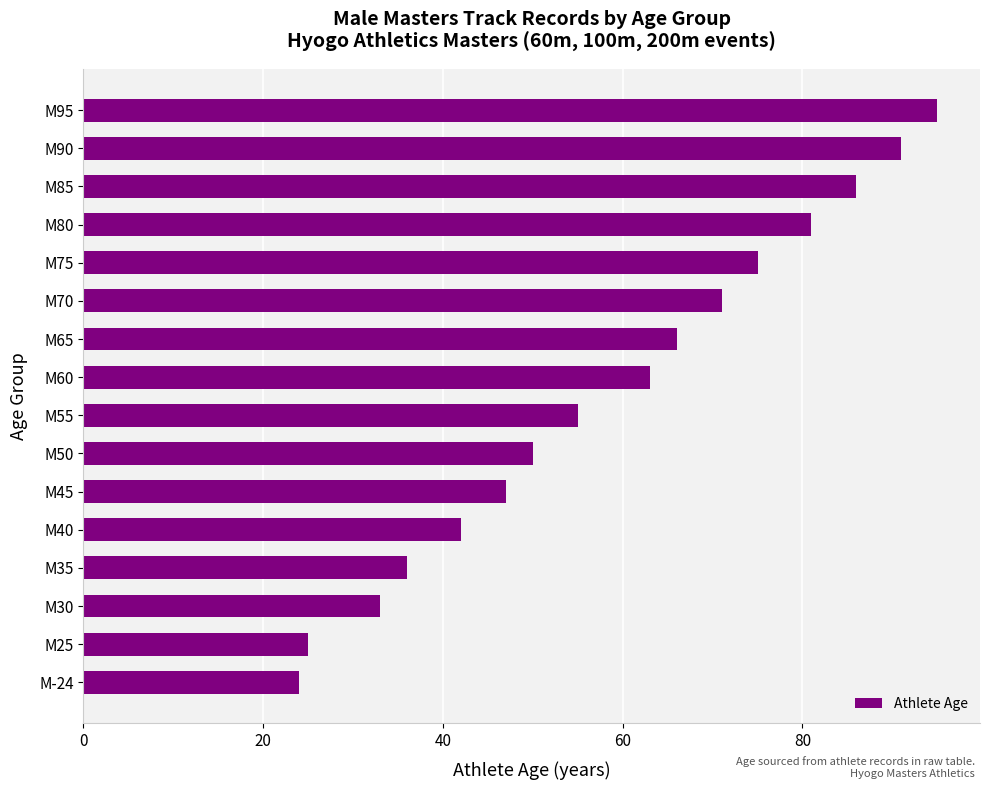

Reading bottom to top, what are all the values shown in this chart?

24	25	33	36	42	47	50	55	63	66	71	75	81	86	91	95